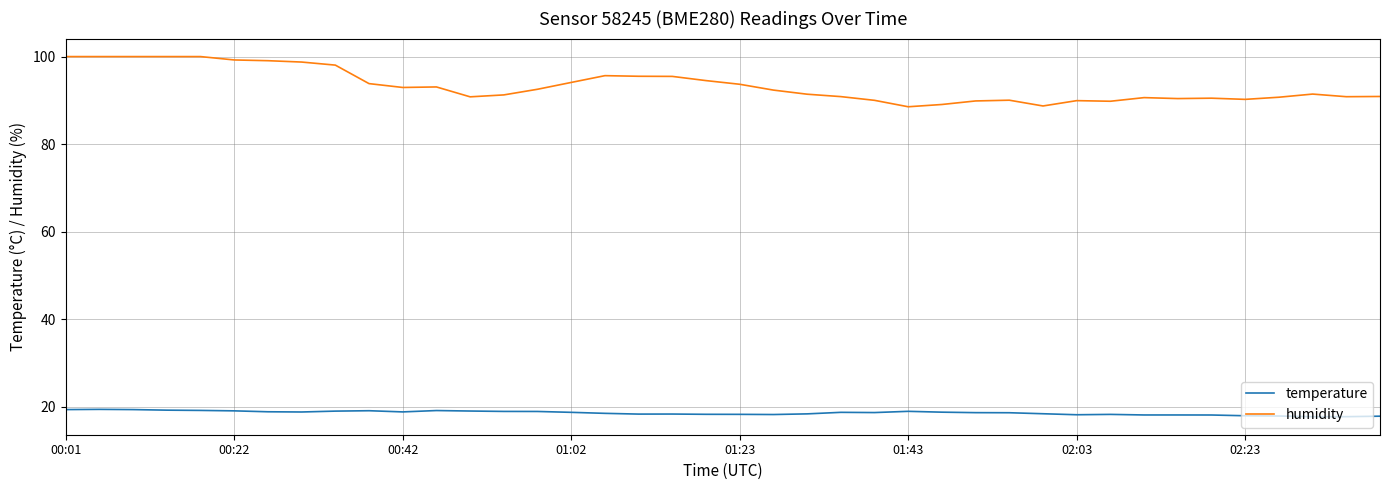

Rank the series by their maximum value, from lowest to highest.

temperature, humidity